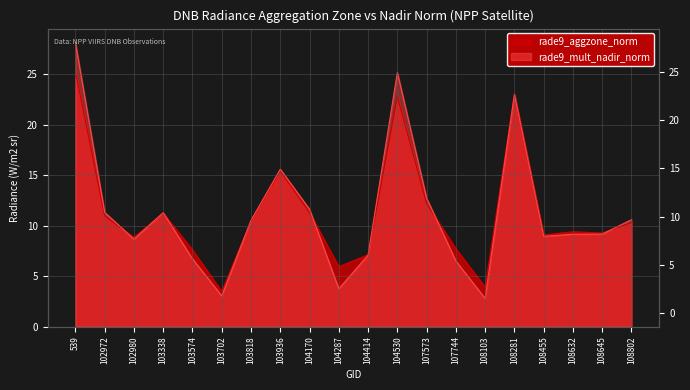

Reading left to right, extract all data points from this chart.

rade9_aggzone_norm: 25.2	10.9	8.8	11.2	7.6	3.5	10.5	15.4	11.3	5.9	7.1	22.8	12.2	7.7	3.9	23.0	9.1	9.4	9.3	10.3
rade9_mult_nadir_norm: 28.1	11.3	8.7	11.3	6.7	3.0	10.5	15.6	11.6	3.7	7.1	25.2	12.7	6.5	2.8	23.0	8.9	9.1	9.2	10.6